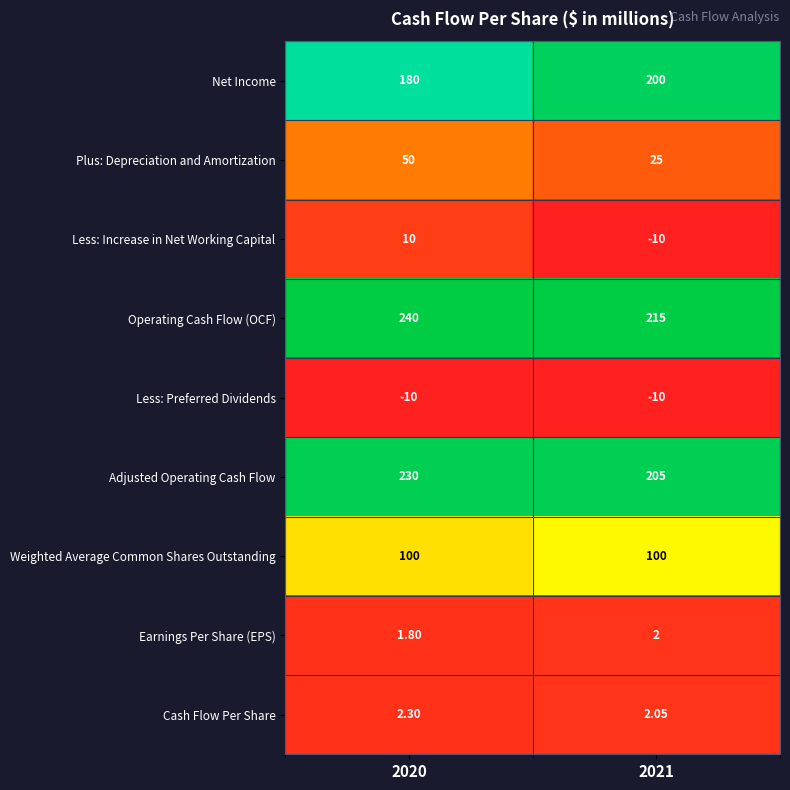

Which series has the largest total across all categories?

Operating Cash Flow (OCF)